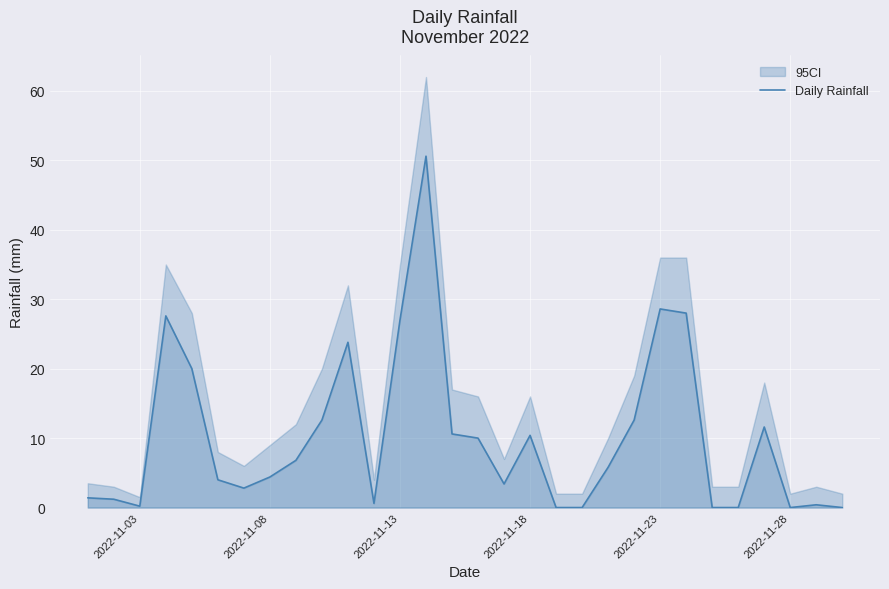

What is the difference between the second highest and second lowest values?

28.6